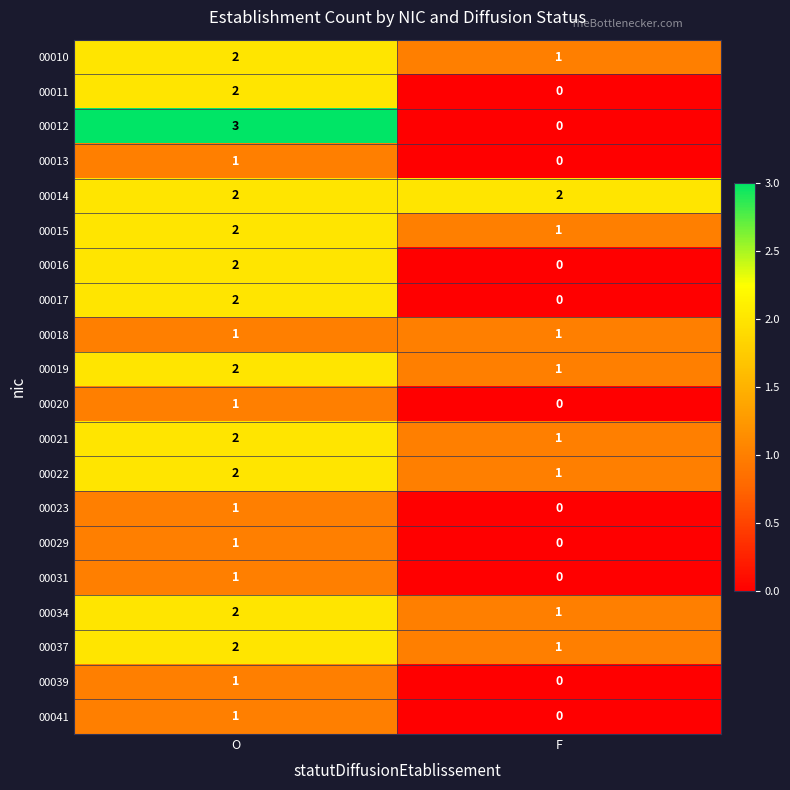

Which series has the largest total across all categories?

00014